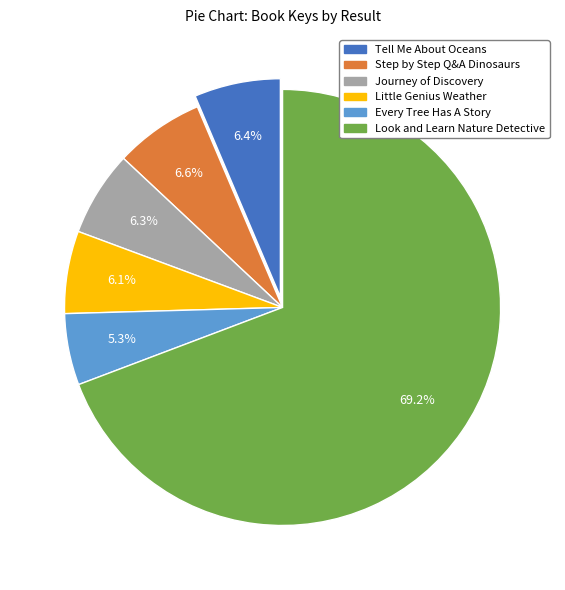

Does any single category account for the majority?

Yes